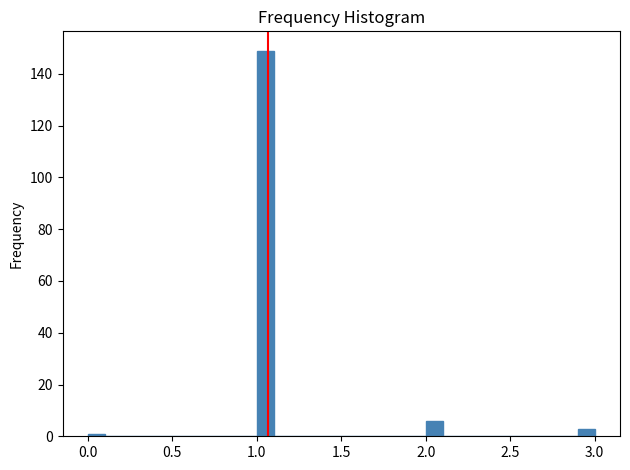

Around what value on the x-axis is the tallest bar? Give the approximate position of its centre, as read against the axis.

1.05